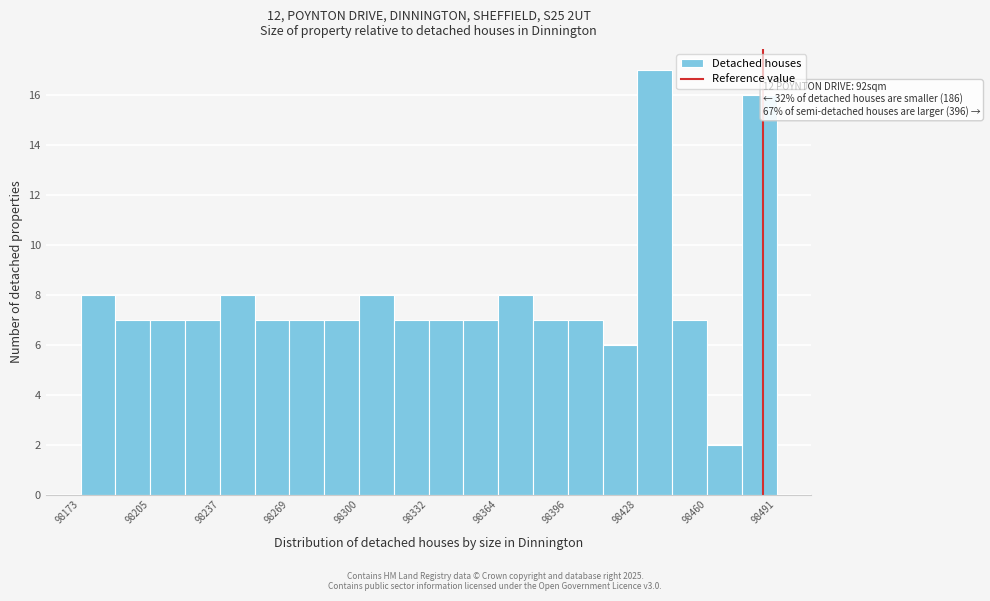

Around what value on the x-axis is the tallest bar? Give the approximate position of its centre, as read against the axis.

98435